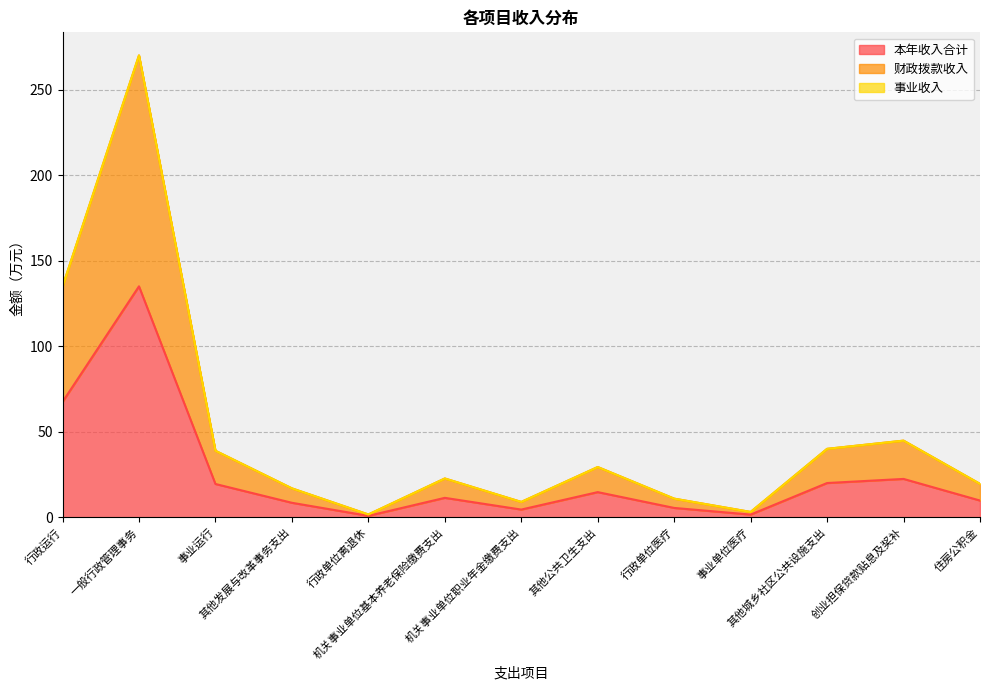

What is the average value of the 本年收入合计 series?

24.7